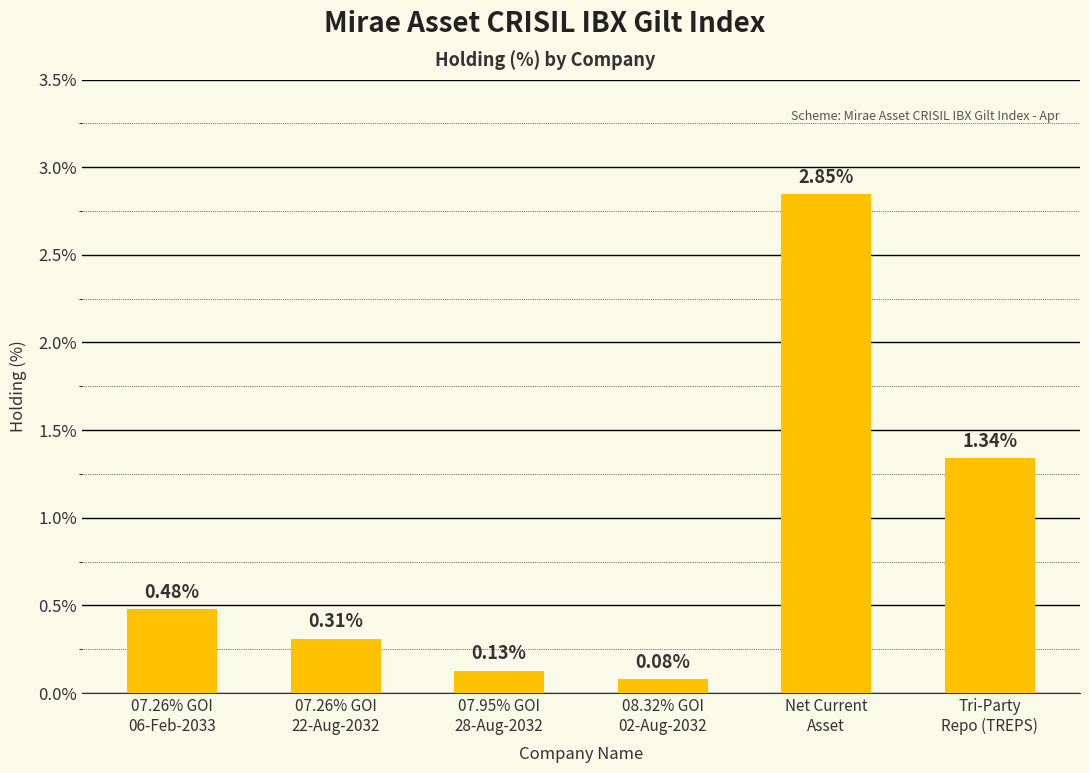

What is the sum of all values?

5.2